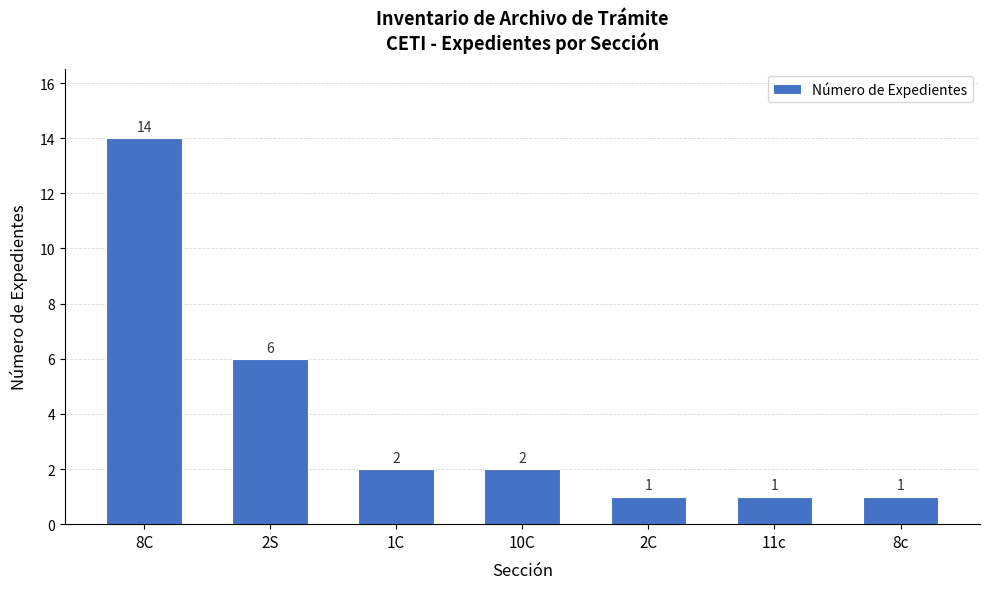

Are the bars grouped side by side (vs. stacked)?

No